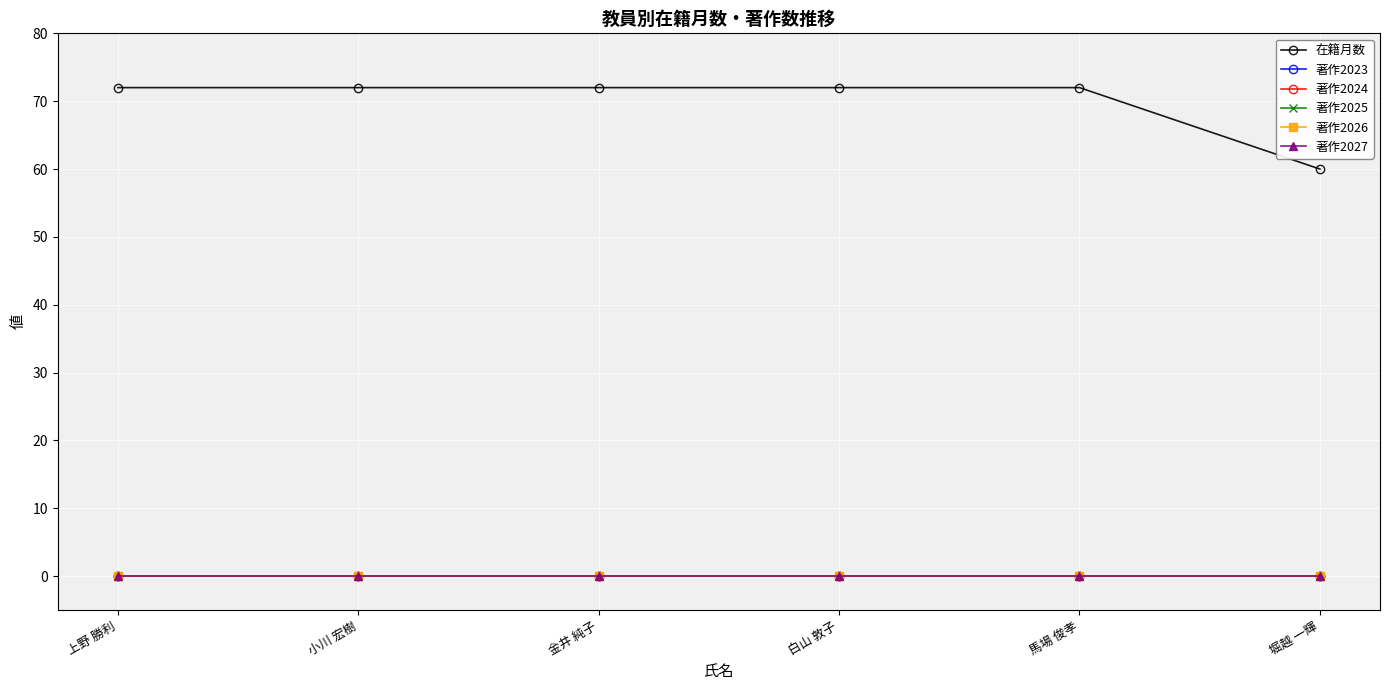

Rank the series at 堀越 一輝 from highest to lowest value.

在籍月数, 著作2023, 著作2024, 著作2025, 著作2026, 著作2027